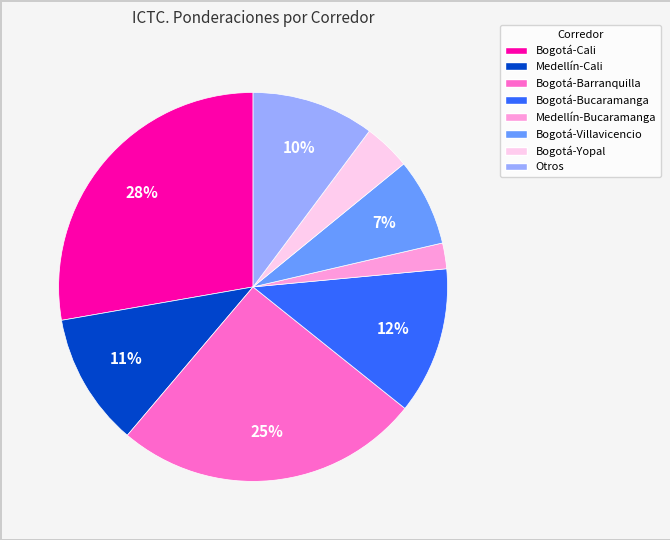

Is it true that Bogotá-Villavicencio is 1% of the pie?

False